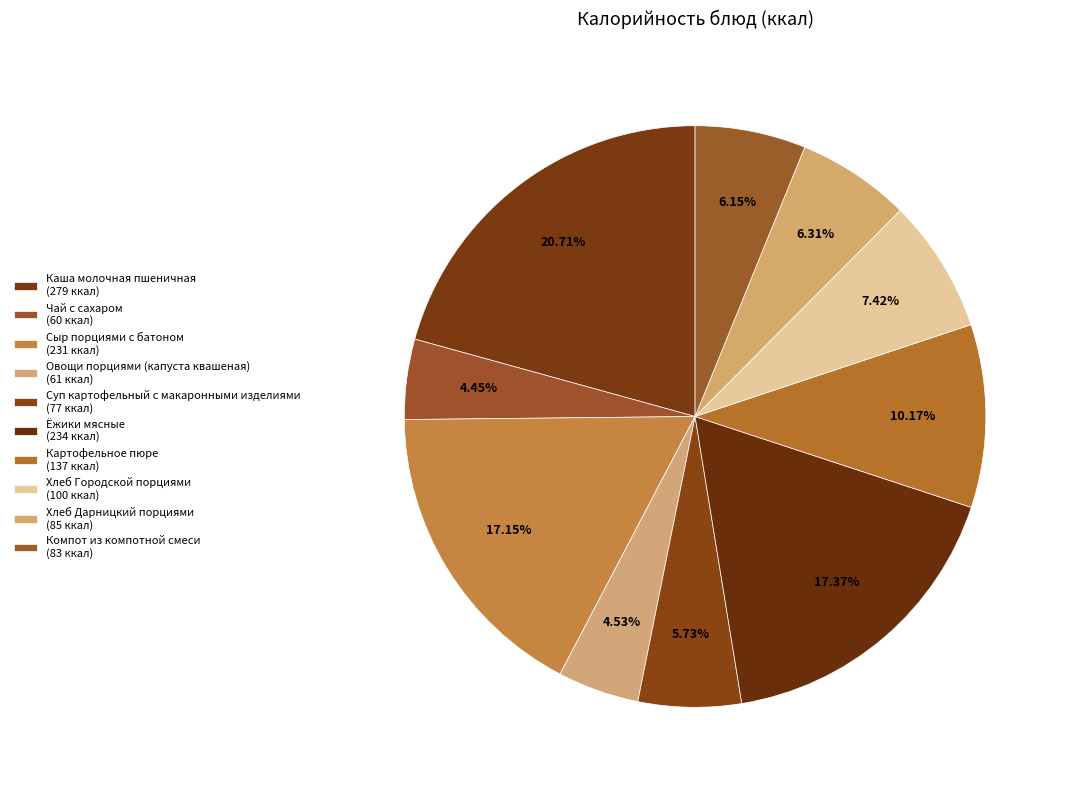

Which category has the smallest portion of the pie?

Чай с сахаром